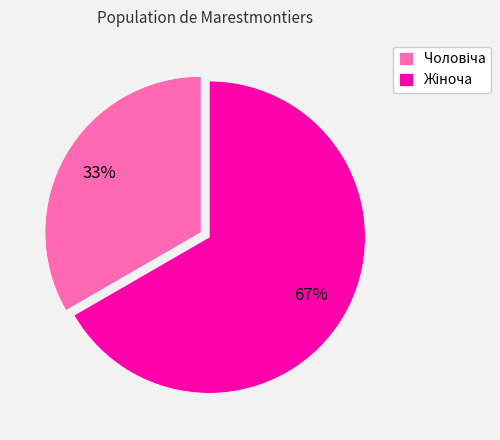

Is there a majority slice in this chart?

Yes